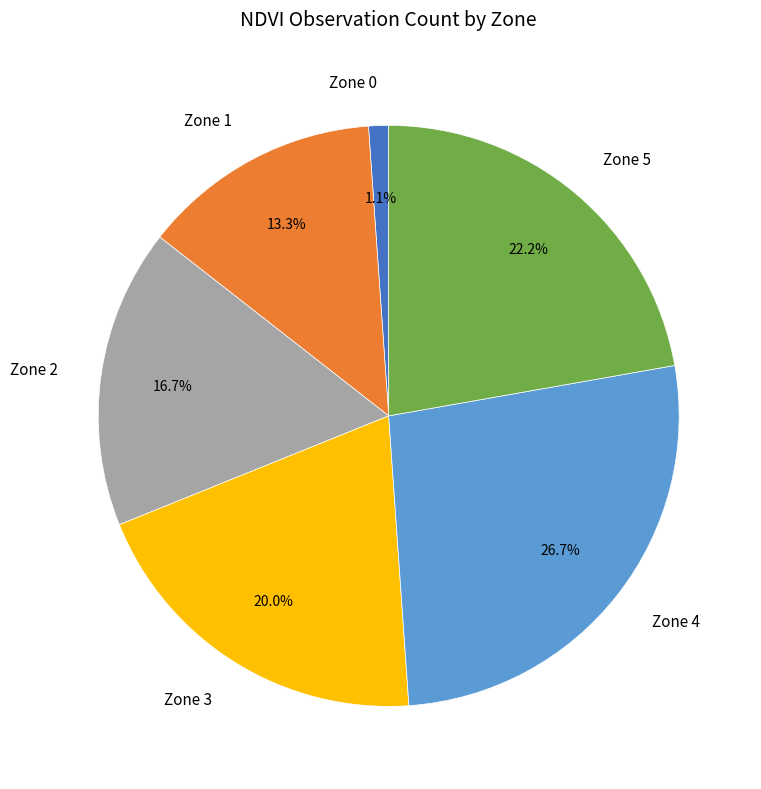

To the nearest percent, what percentage of the pie is Zone 2?

17%